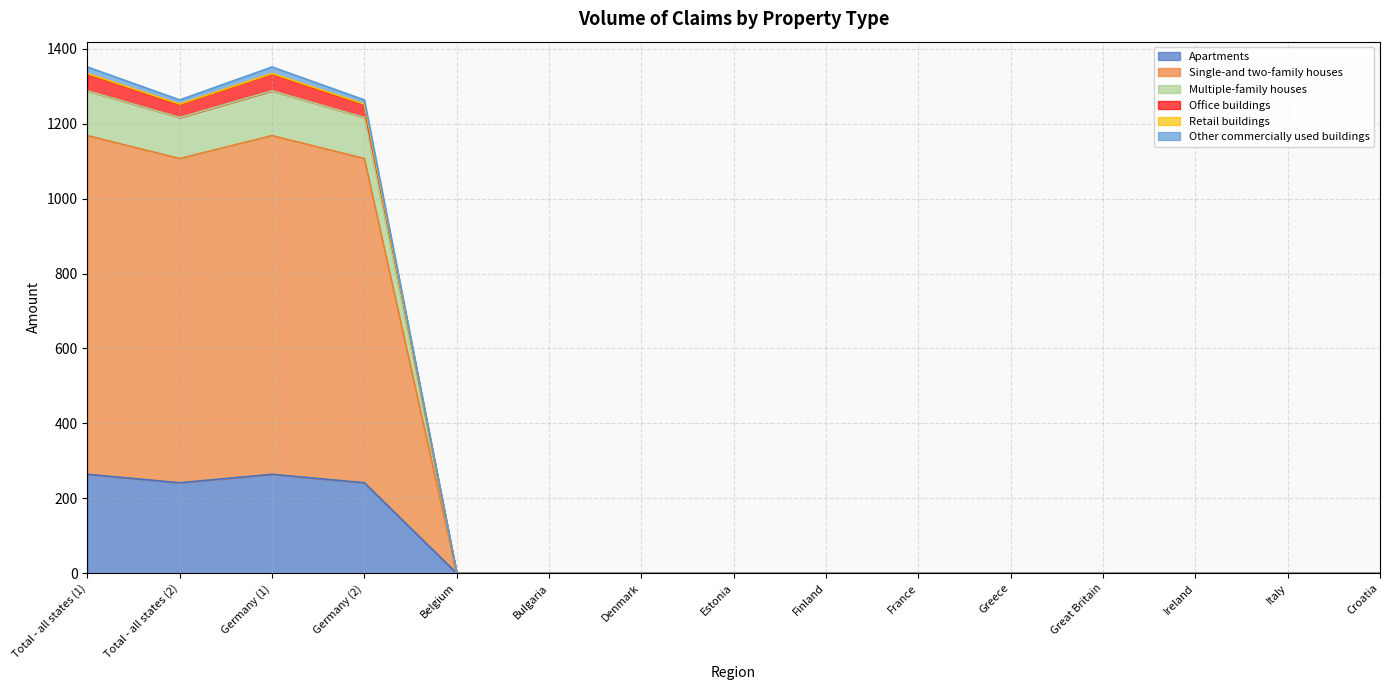

Does the chart display data point markers on the line(s)?

No